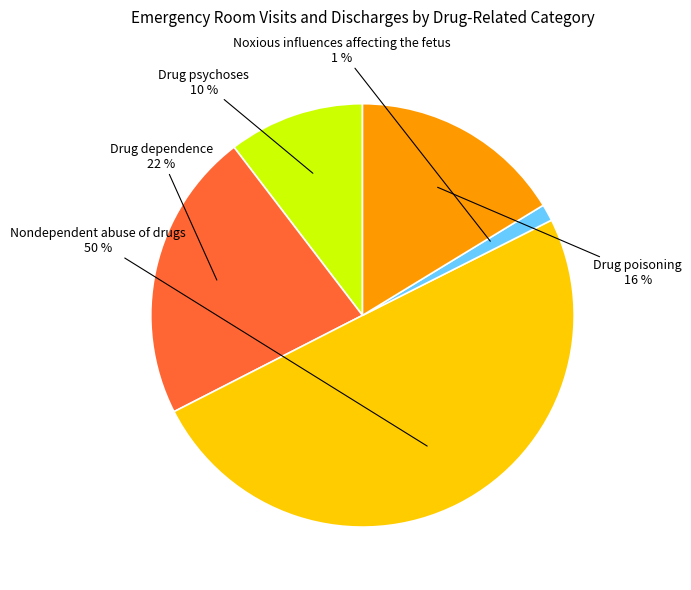

To the nearest percent, what is the average slice percentage?

20%